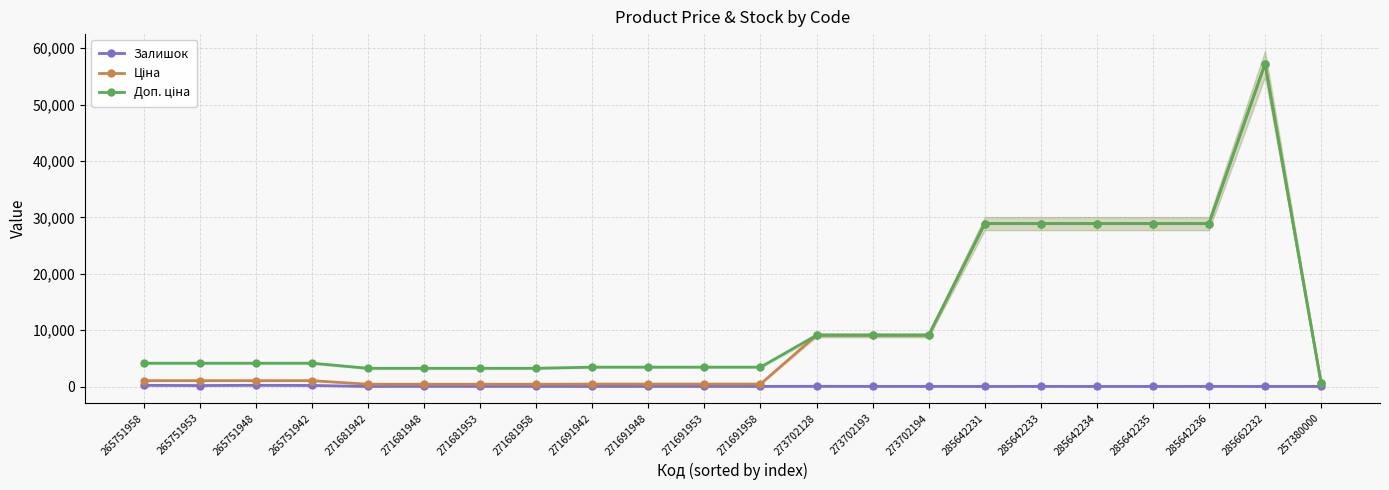

Where does the Залишок series first go above 19?

265751958